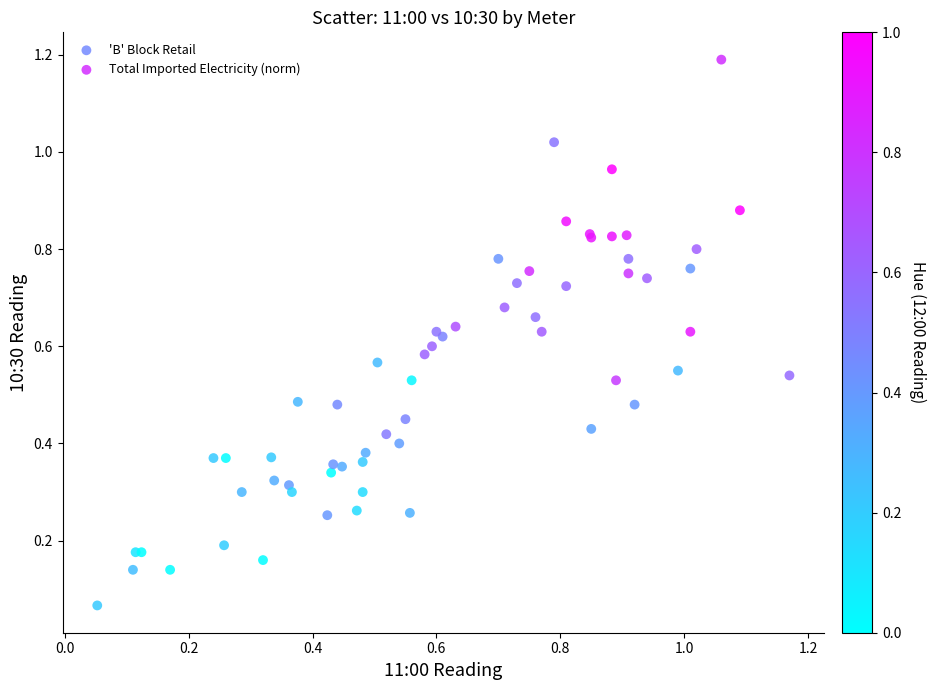

Which series reaches the minimum Y coordinate?

Total Imported Electricity (norm)